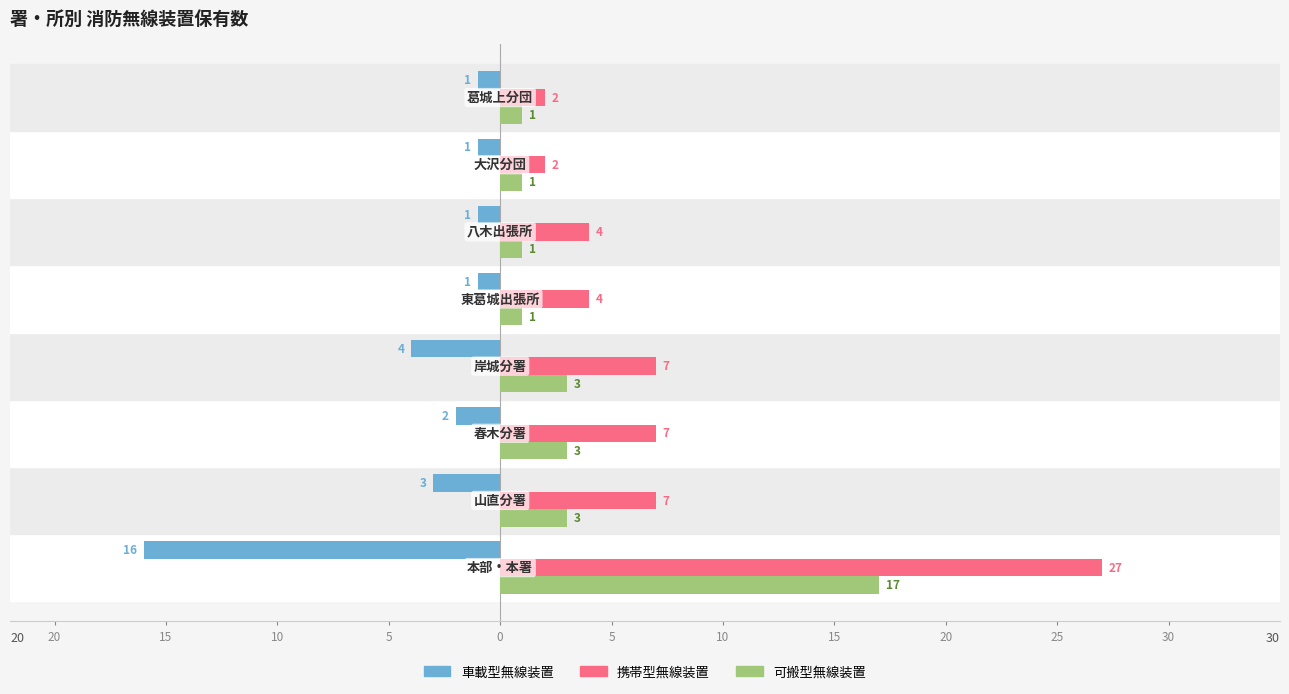

What is the value of the 携帯型無線装置 bar at the 5th from the left?

4